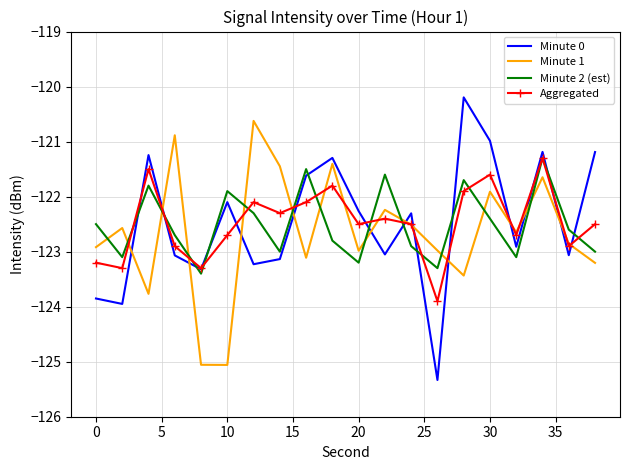

What is the greatest value displayed?

-120.2